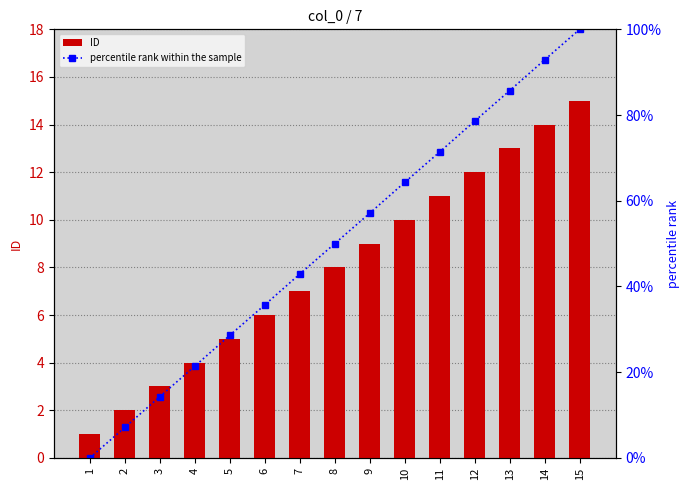

Which has a higher value, 13 or 10?

13